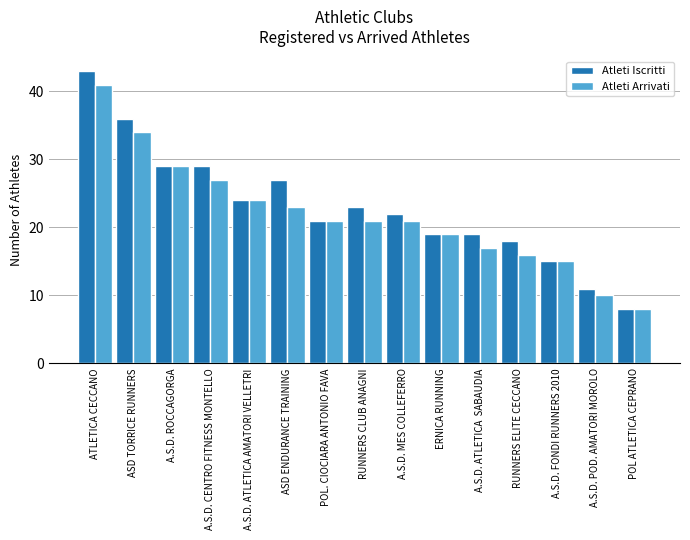

Which label corresponds to the smallest value in the chart?

POL ATLETICA CEPRANO